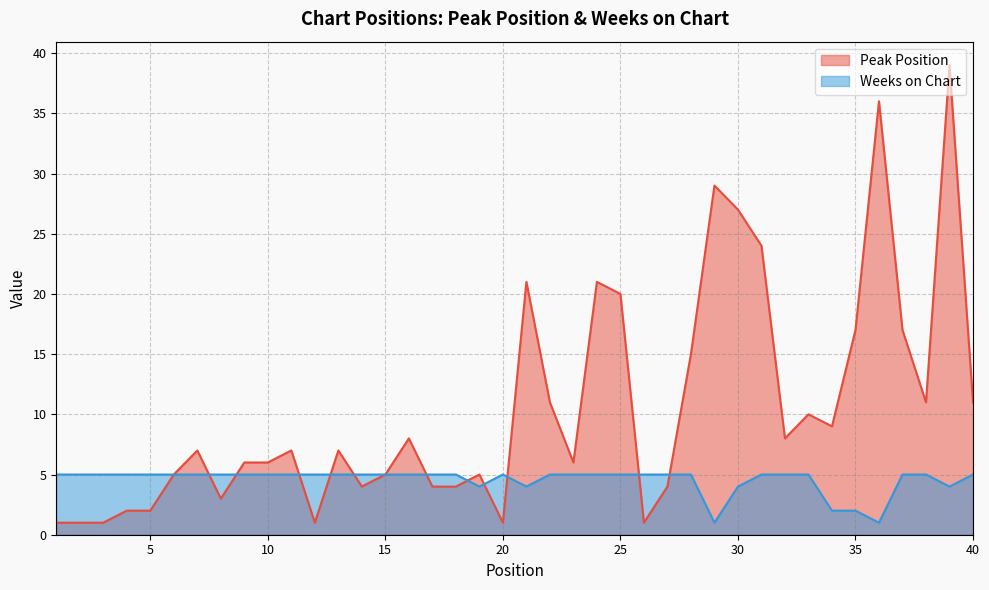

Where is Weeks on Chart nearest to the value 3?

19